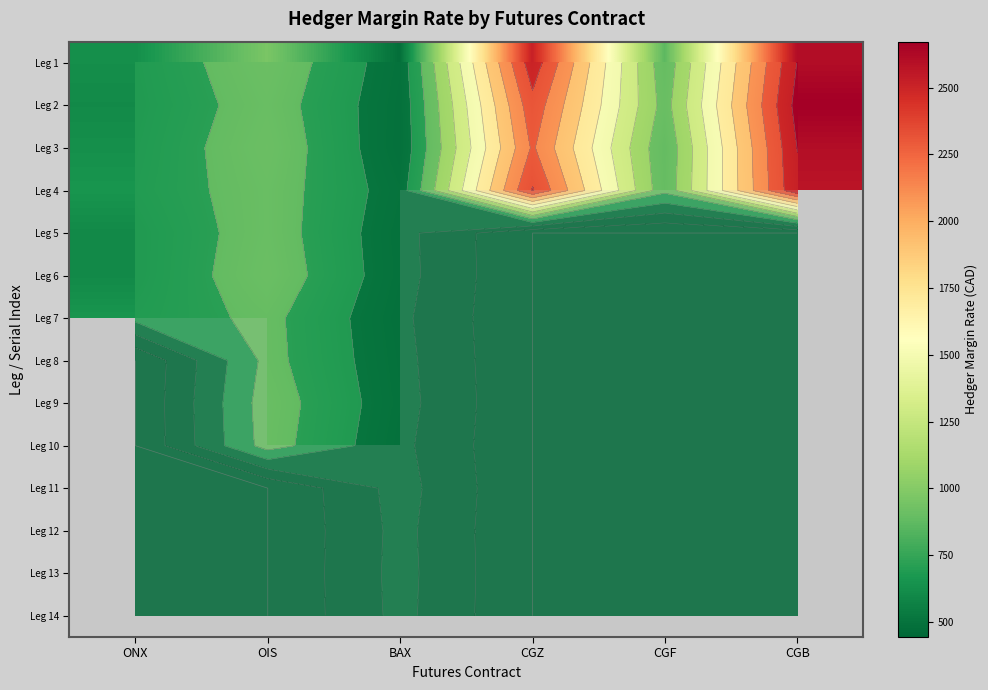

At which label does Leg 4 first exceed 912?

OIS